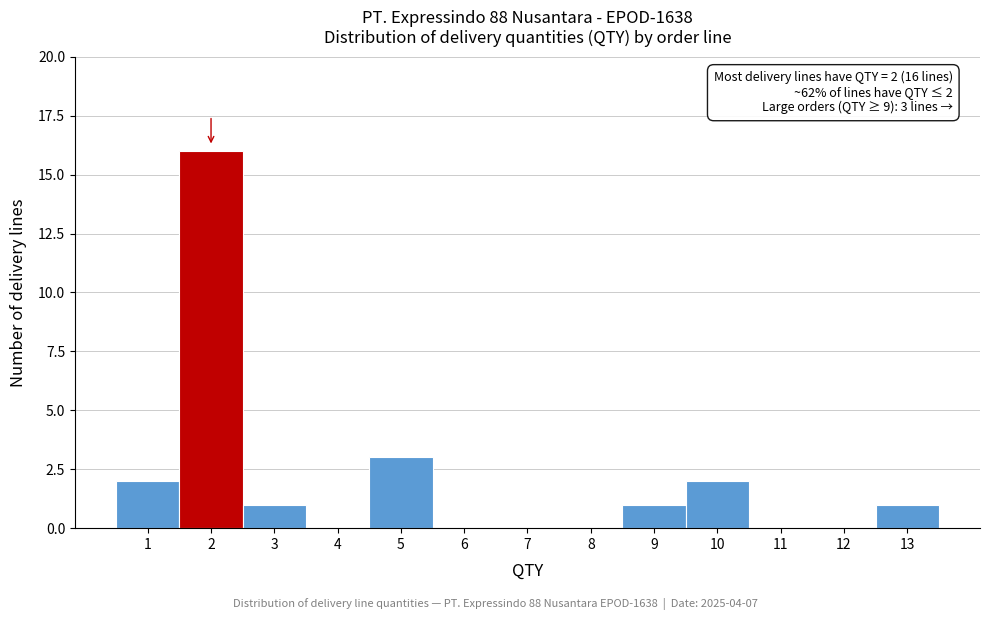

Over which range of the x-axis is the bar tallest?

1.5 to 2.5